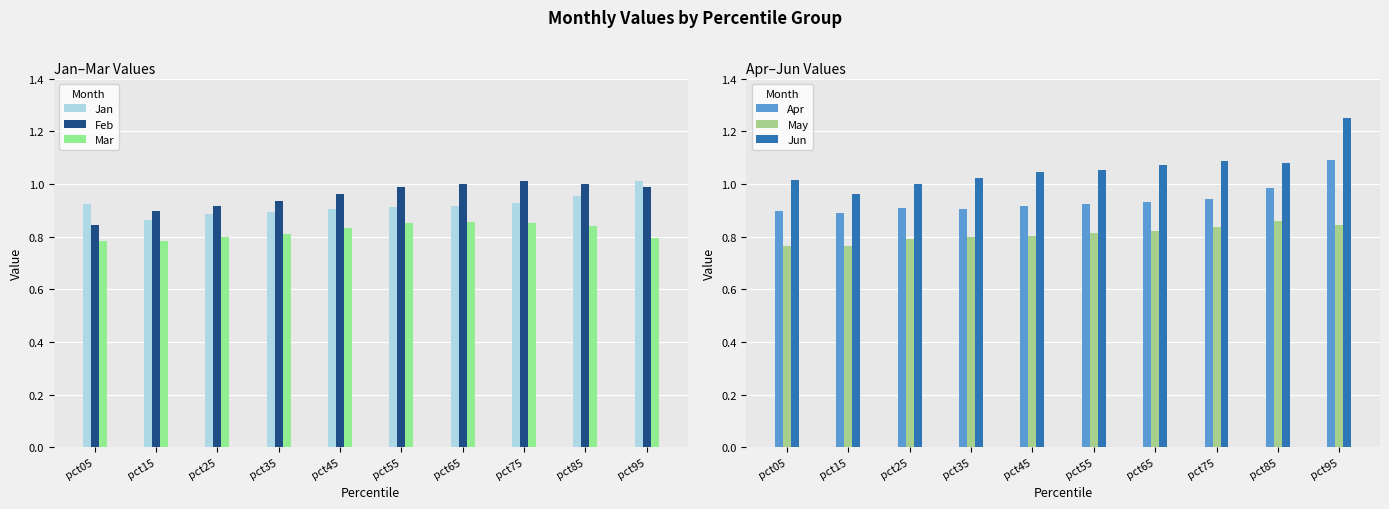

List the series in order of their peak value, lowest first.

Mar, May, Jan, Feb, Apr, Jun